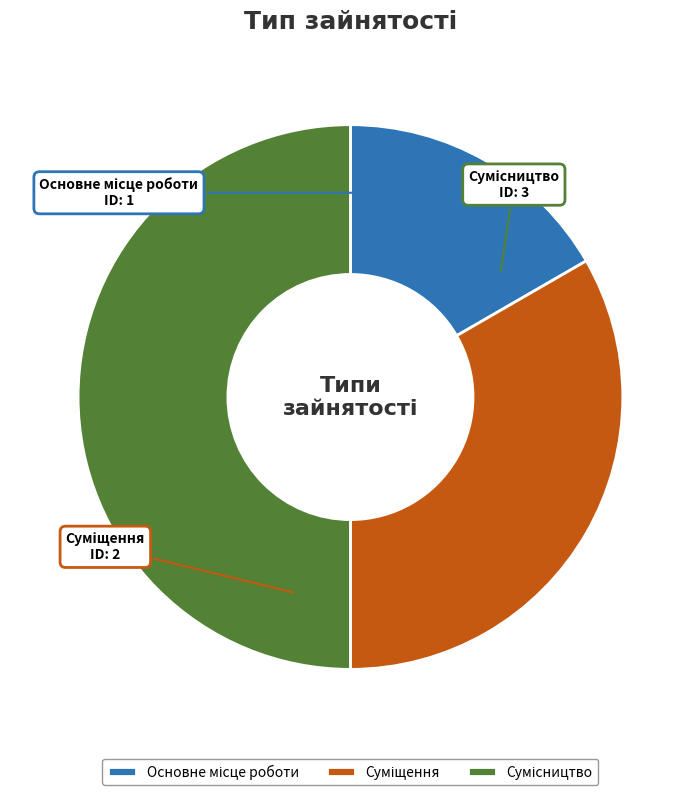

Count the number of slices in the pie.

3